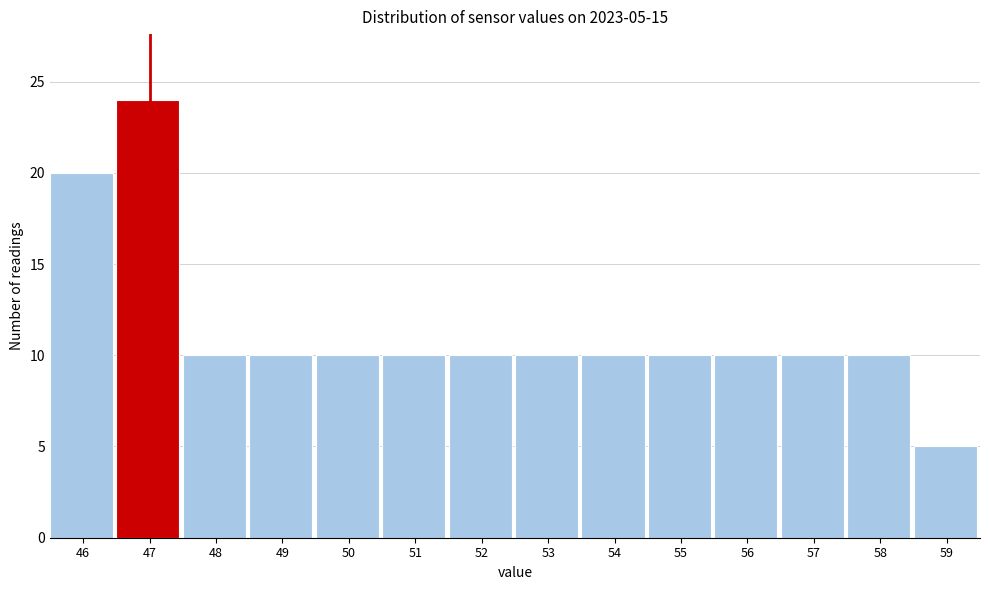

Reading left to right, list all the values displayed in this chart.

20	24	10	10	10	10	10	10	10	10	10	10	10	5